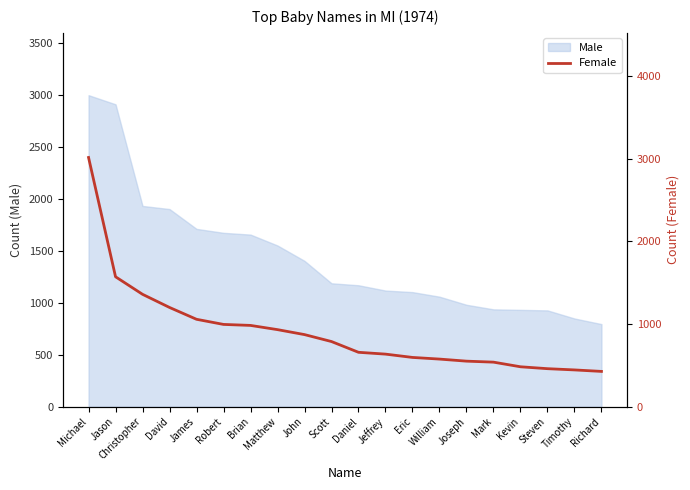

Reading left to right, what are all the values shown in this chart?

Michael=3013	Jason=1571	Christopher=1359	David=1200	James=1057	Robert=995	Brian=983	Matthew=932	John=872	Scott=788	Daniel=658	Jeffrey=636	Eric=596	William=576	Joseph=551	Mark=539	Kevin=483	Steven=460	Timothy=445	Richard=427